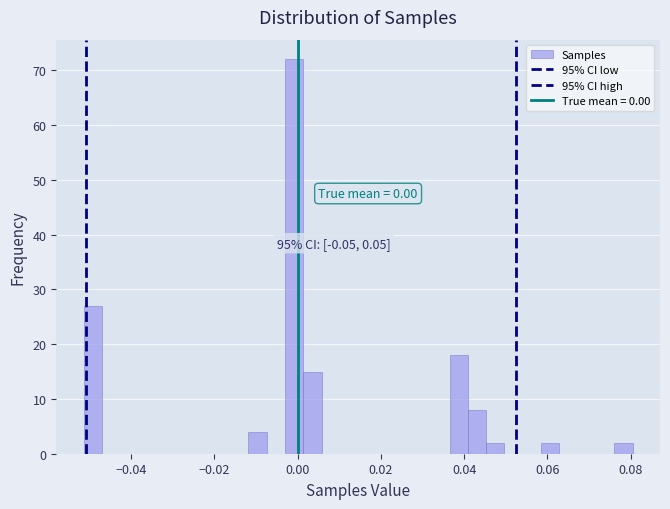

Around what value on the x-axis is the tallest bar? Give the approximate position of its centre, as read against the axis.

0.000